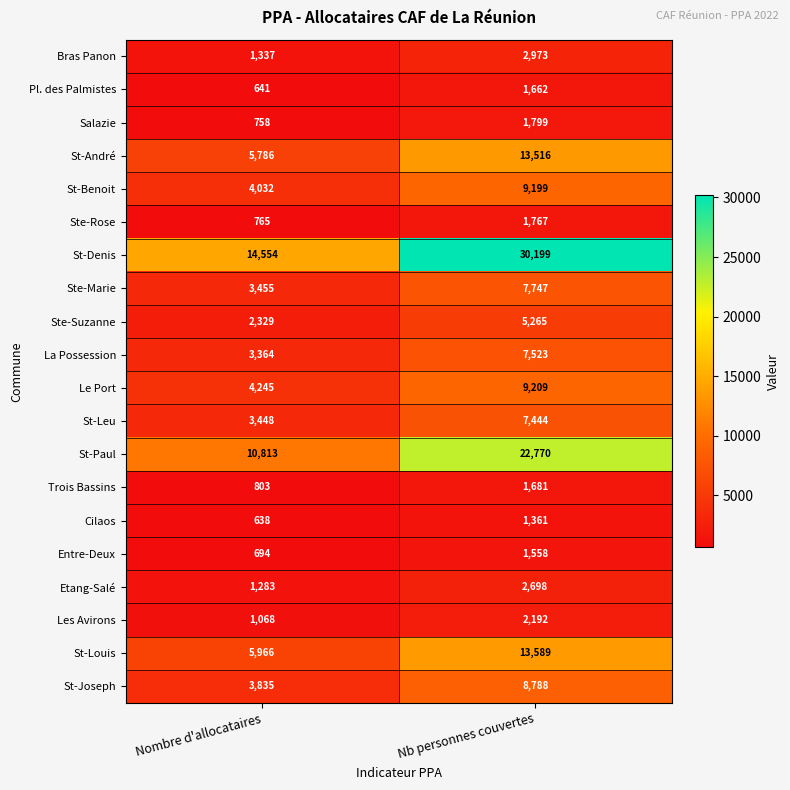

At how many categories does at least one series exceed 20550?

1